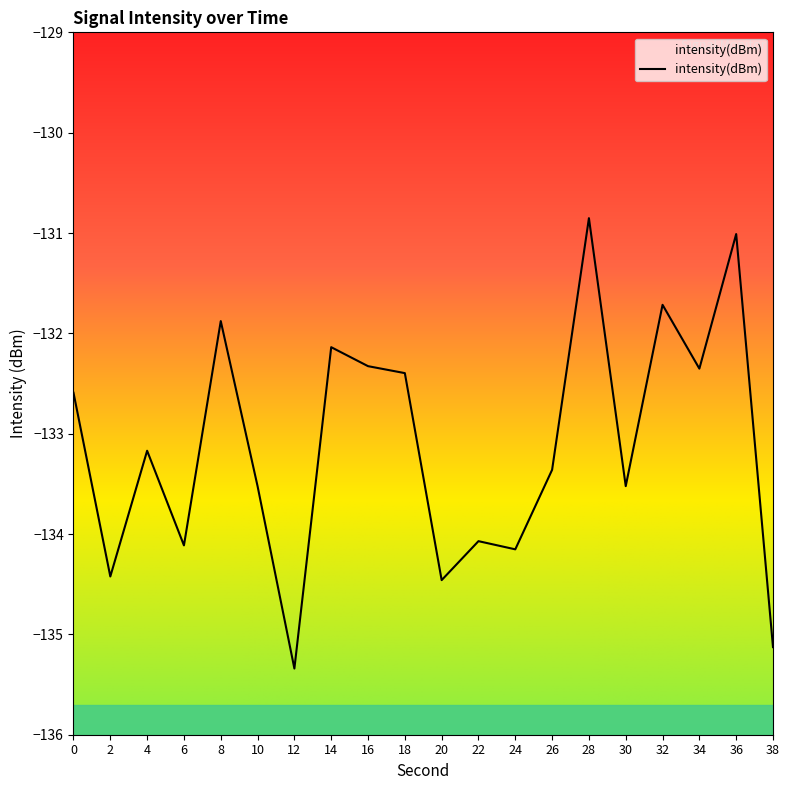

List the labels in order of value, smallest first.

12, 38, 20, 2, 24, 6, 22, 10, 30, 26, 4, 0, 18, 34, 16, 14, 8, 32, 36, 28